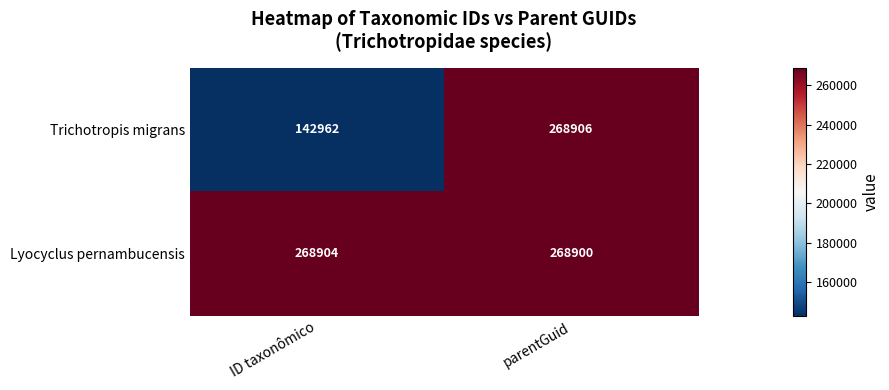

Which category has the lowest value across all series?

ID taxonômico